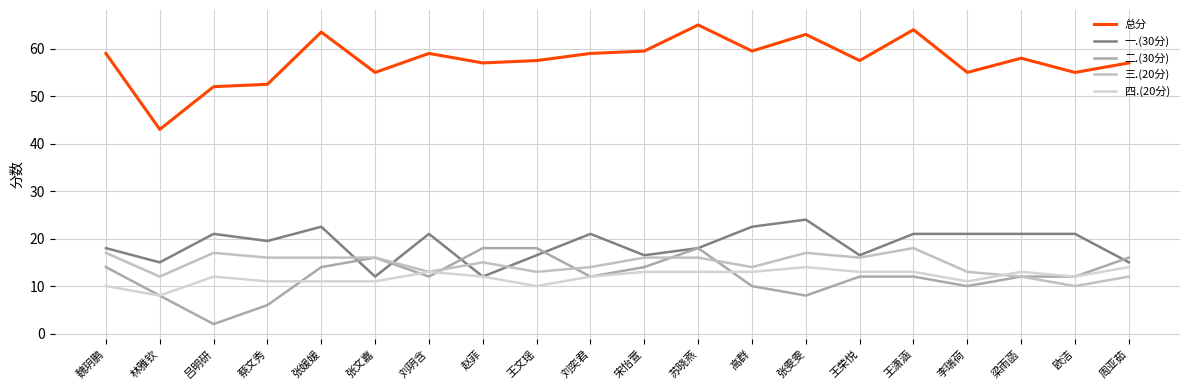

The value of 四.(20分) at 王荣悦 is 13.0. True or false?

True